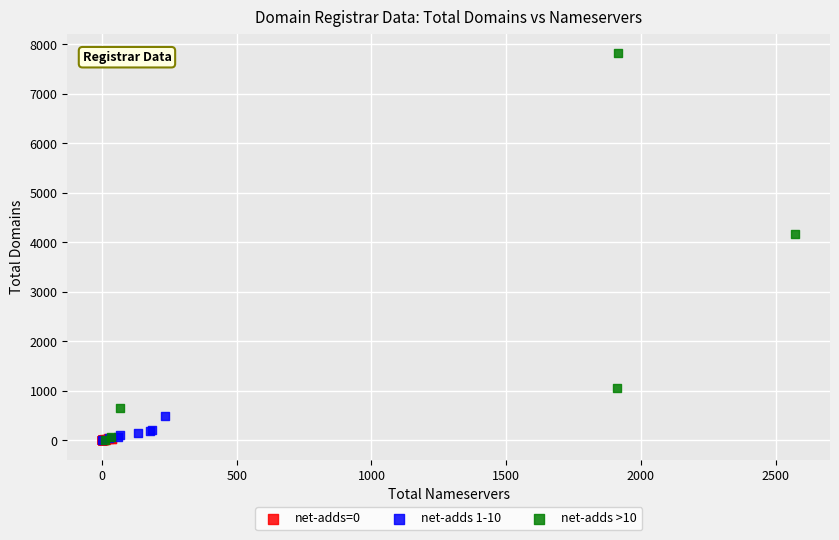

Which series contains the highest Y value?

net-adds >10